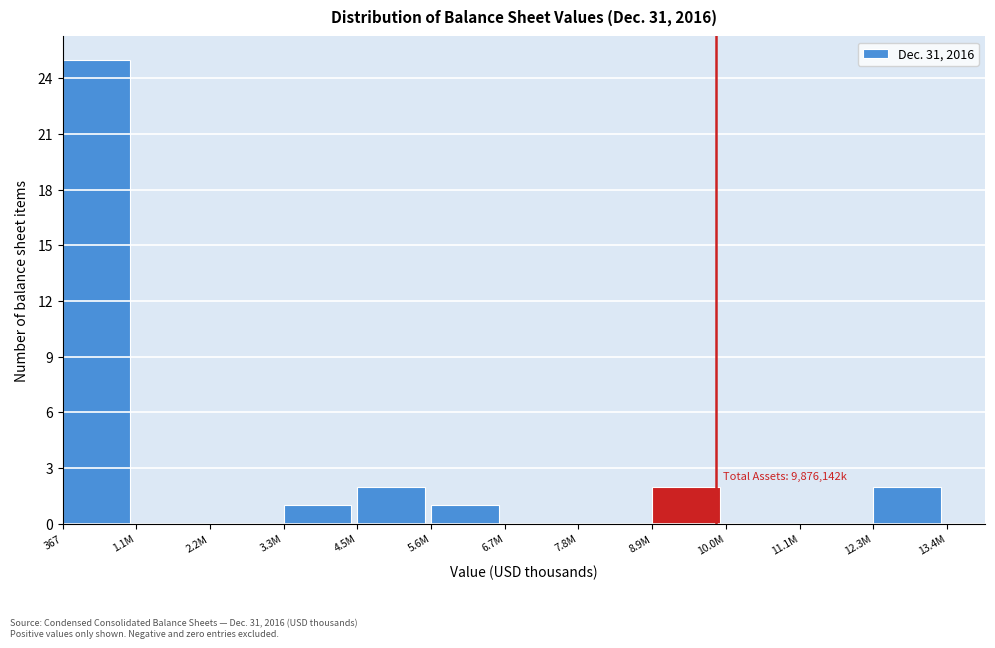

Reading left to right, what are all the values shown in this chart?

367=25	1.1M=0	2.2M=0	3.3M=1	4.5M=2	5.6M=1	6.7M=0	7.8M=0	8.9M=2	10.0M=0	11.1M=0	12.3M=2